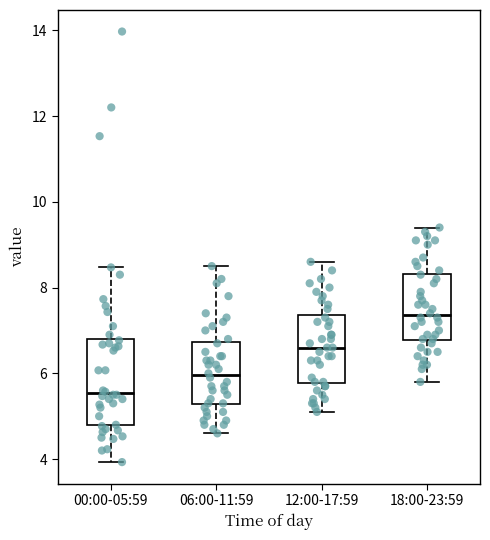

Where is the lower edge of the box for 18:00-23:59 on the y-axis? The values are not printed on the chart, so give them approximately, as read against the axis.

6.8